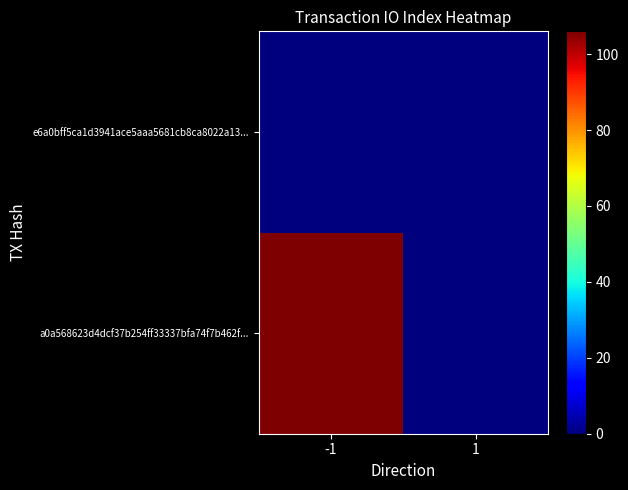

Which series has the largest range (max minus min)?

a0a568623d4dcf37b254ff33337bfa74f7b462f...